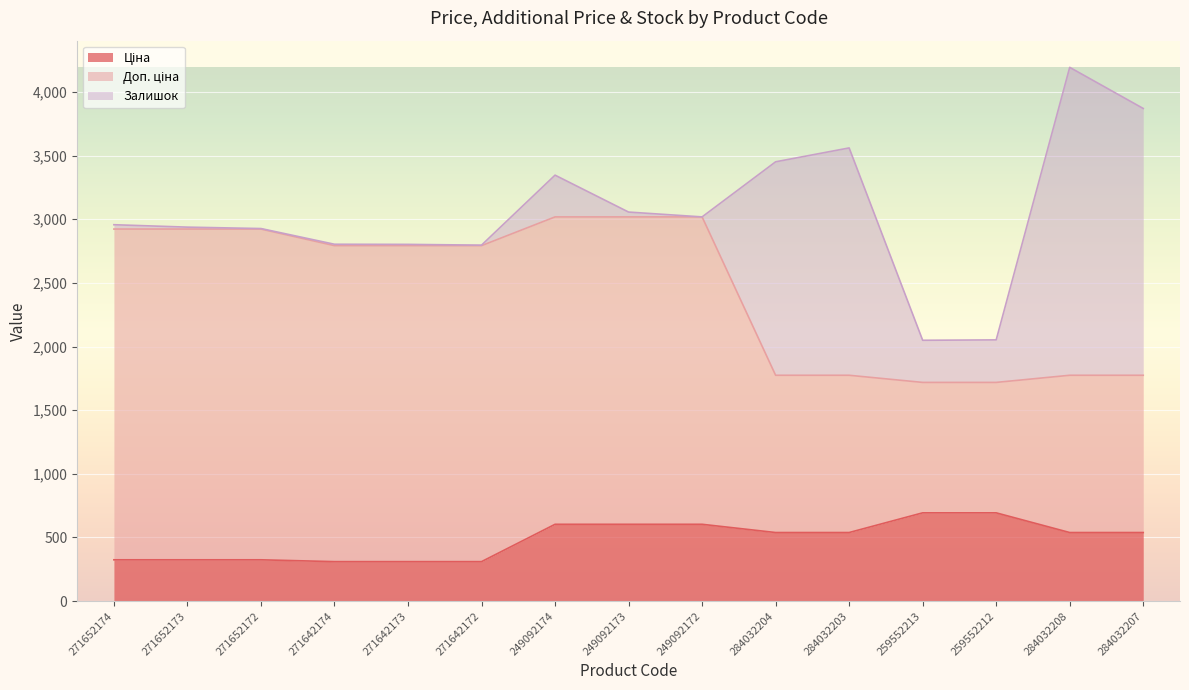

True or false: Ціна and Доп. ціна cross at least once.

False